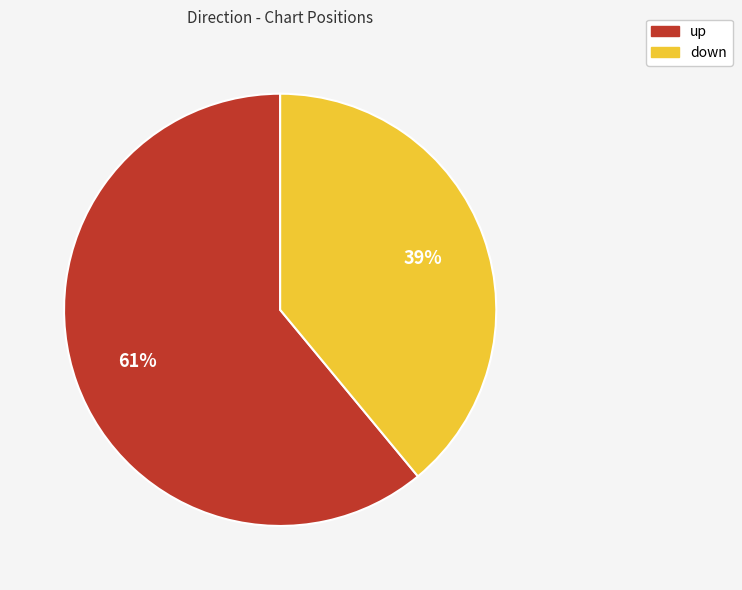

Is the sum of up and down greater than half?

Yes